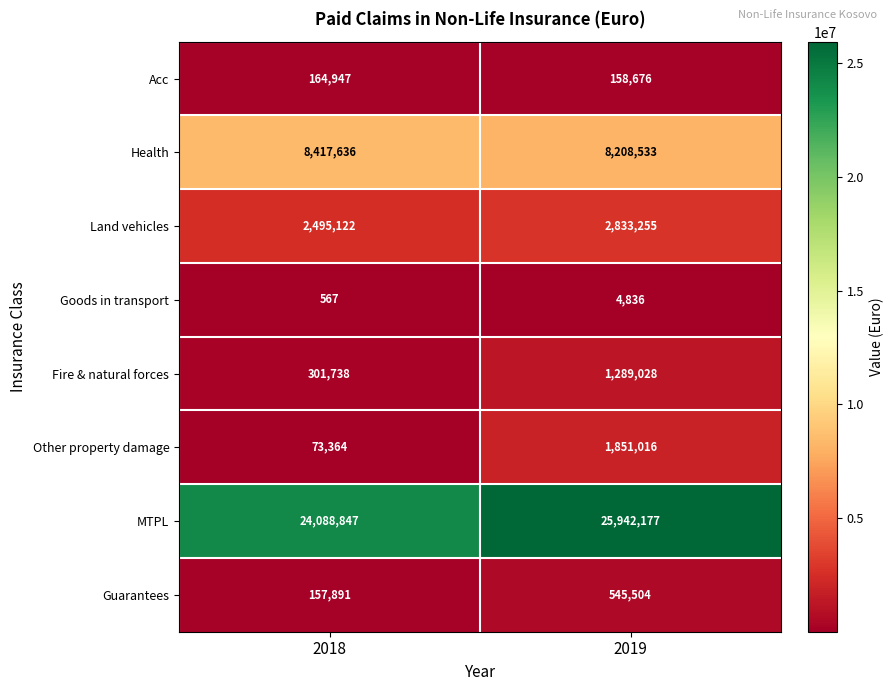

Is it true that Fire & natural forces equals 301738 at 2018?

True